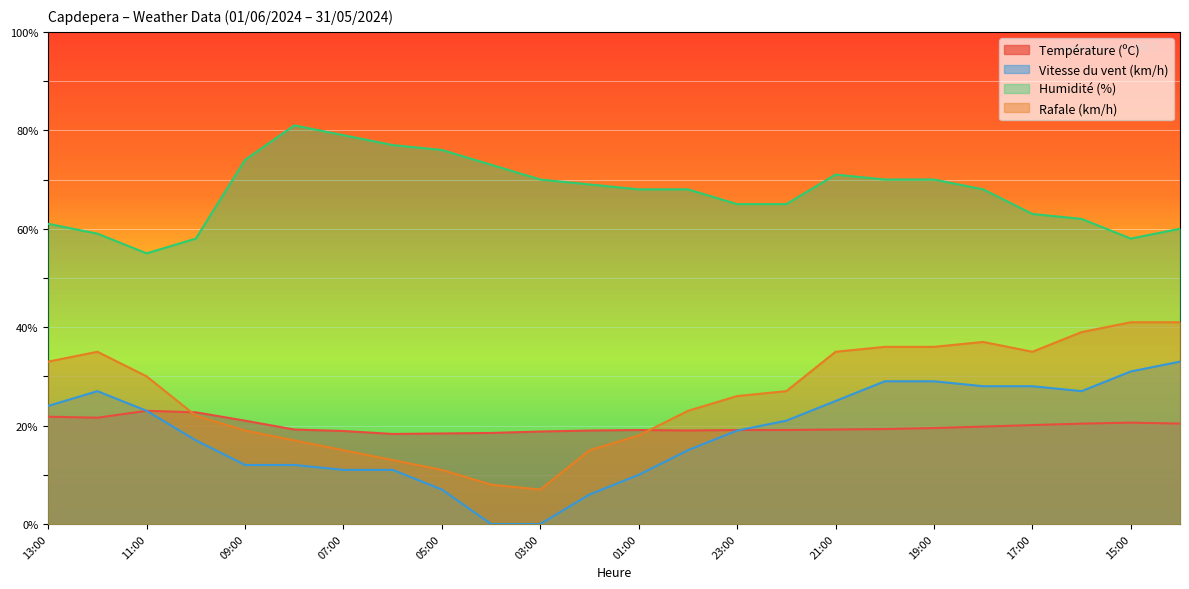

How many data points in Rafale (km/h) are less than 27?

12